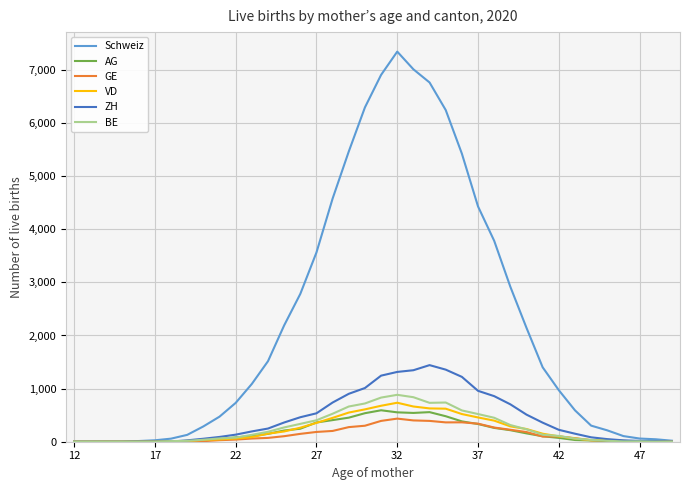

What is the greatest value displayed?

7344